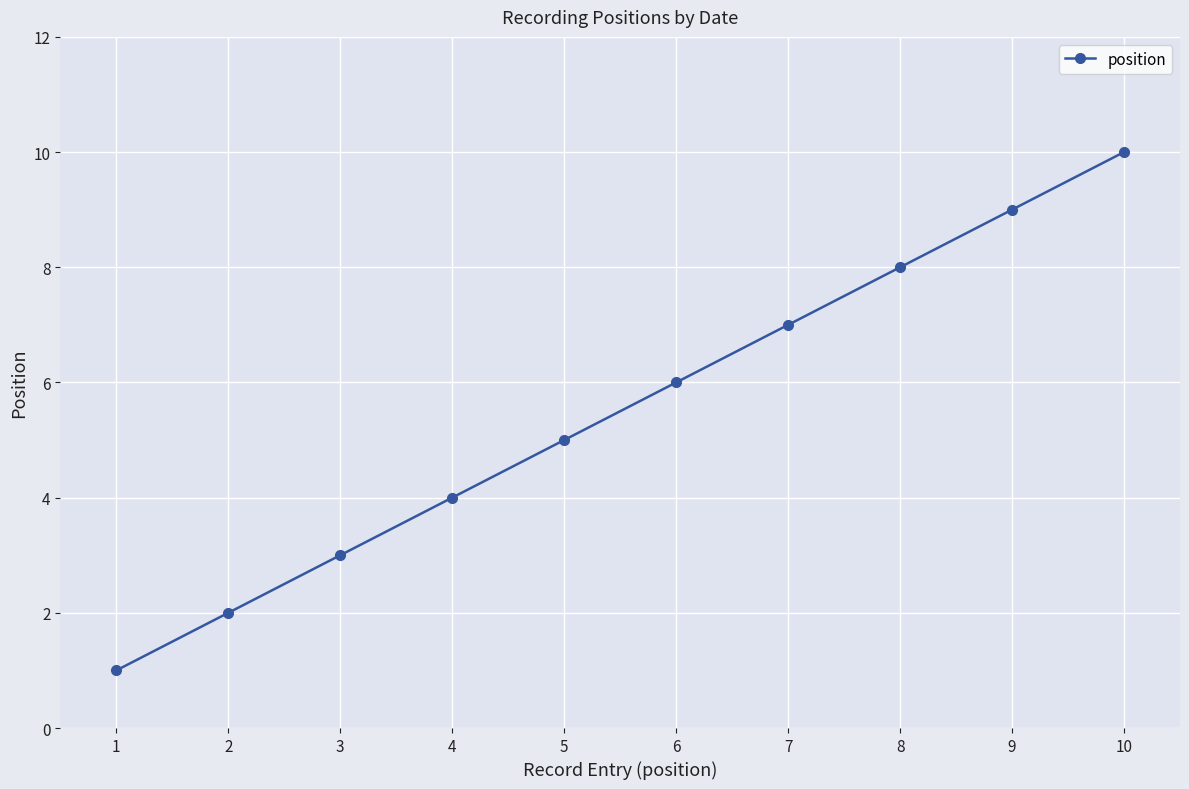

Reading left to right, extract all data points from this chart.

1=1	2=2	3=3	4=4	5=5	6=6	7=7	8=8	9=9	10=10